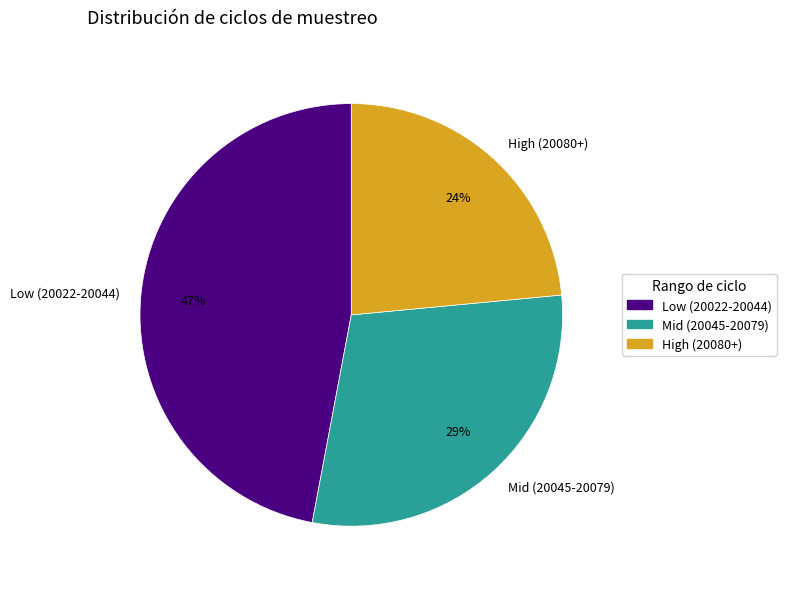

Is there a majority slice in this chart?

No